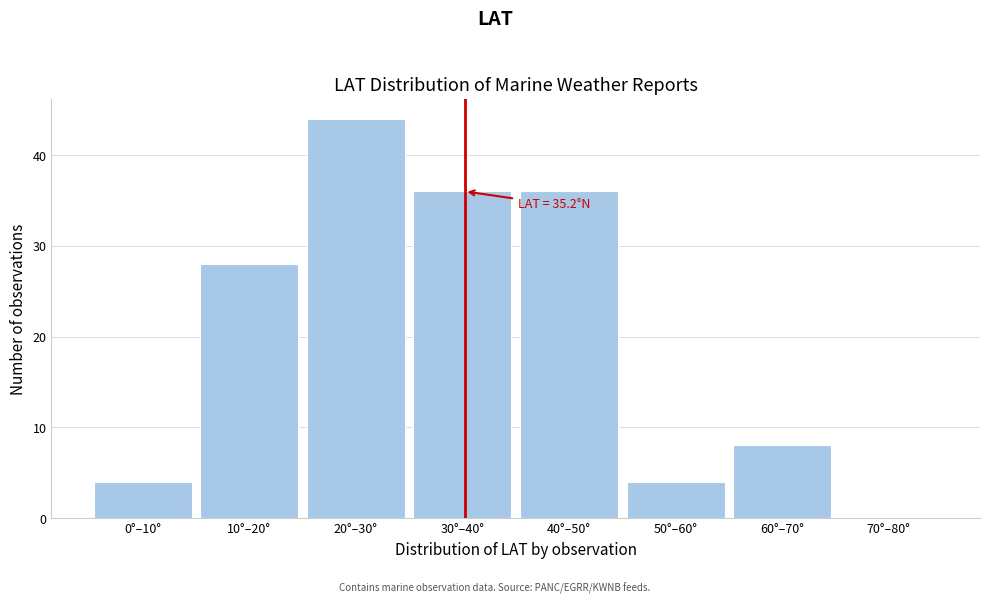

Reading left to right, extract all data points from this chart.

0°–10°=4	10°–20°=28	20°–30°=44	30°–40°=36	40°–50°=36	50°–60°=4	60°–70°=8	70°–80°=0